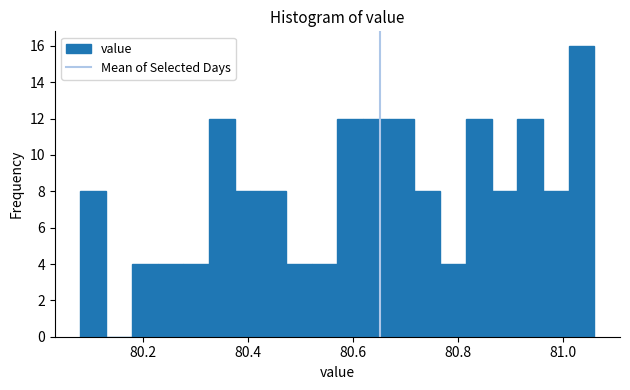

Around what value on the x-axis is the tallest bar? Give the approximate position of its centre, as read against the axis.

81.04